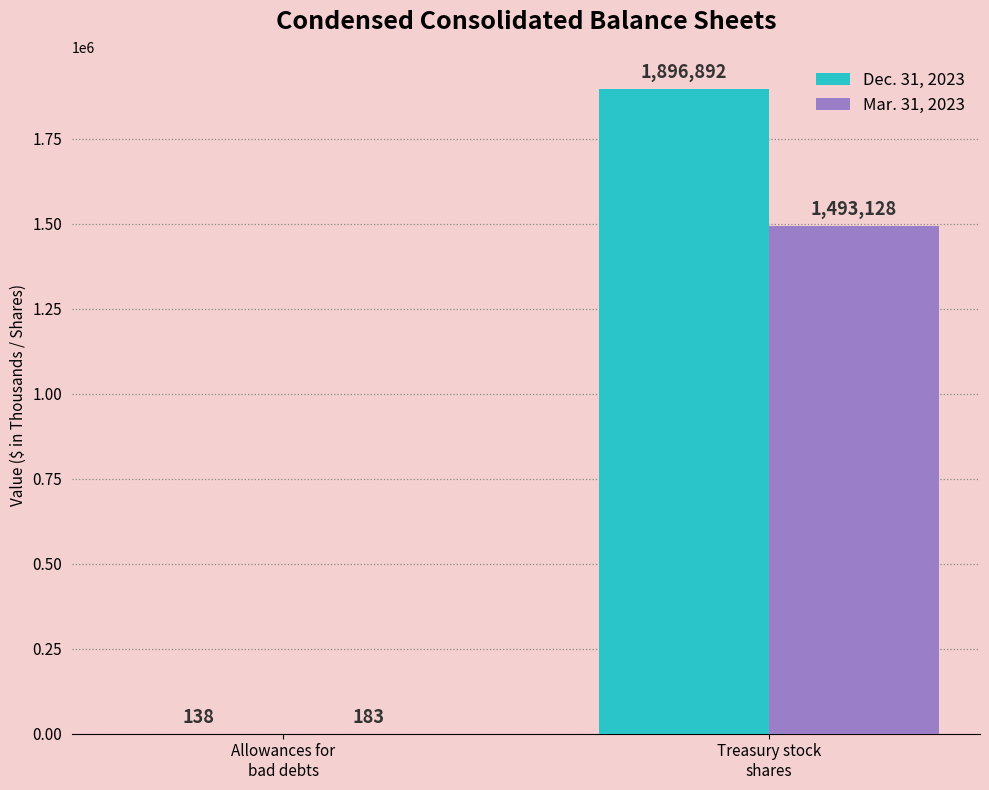

Reading left to right, list all the values displayed in this chart.

Dec. 31, 2023: Allowances for
bad debts=138	Treasury stock
shares=1896892
Mar. 31, 2023: Allowances for
bad debts=183	Treasury stock
shares=1493128